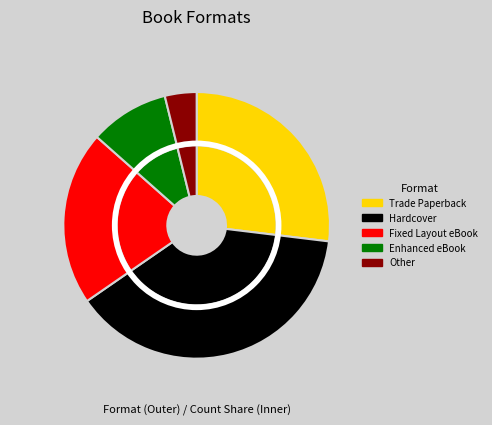

What is the total percentage of Hardcover and Enhanced eBook?

48.1%